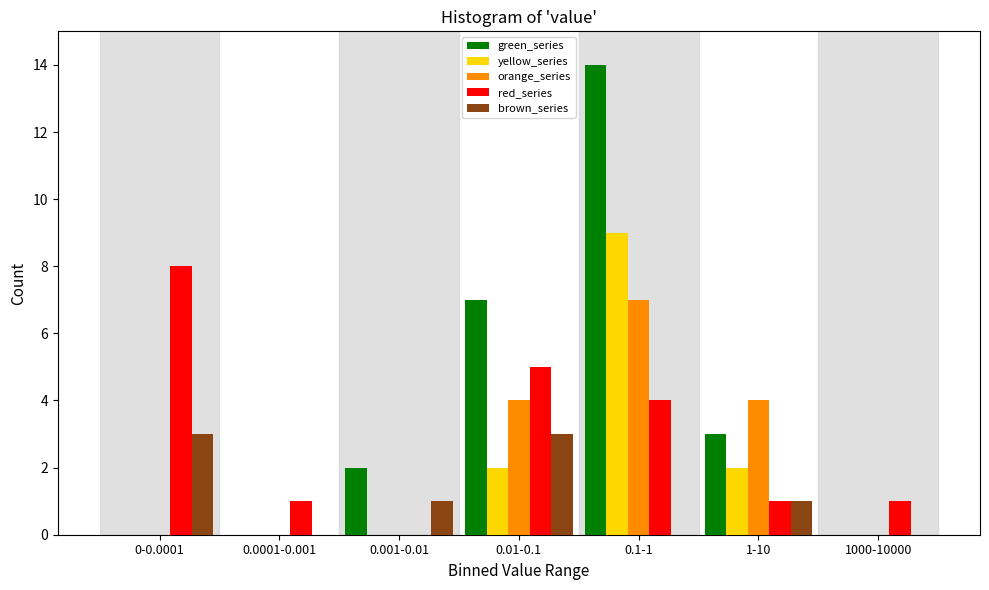

Which series has the largest total across all categories?

green_series